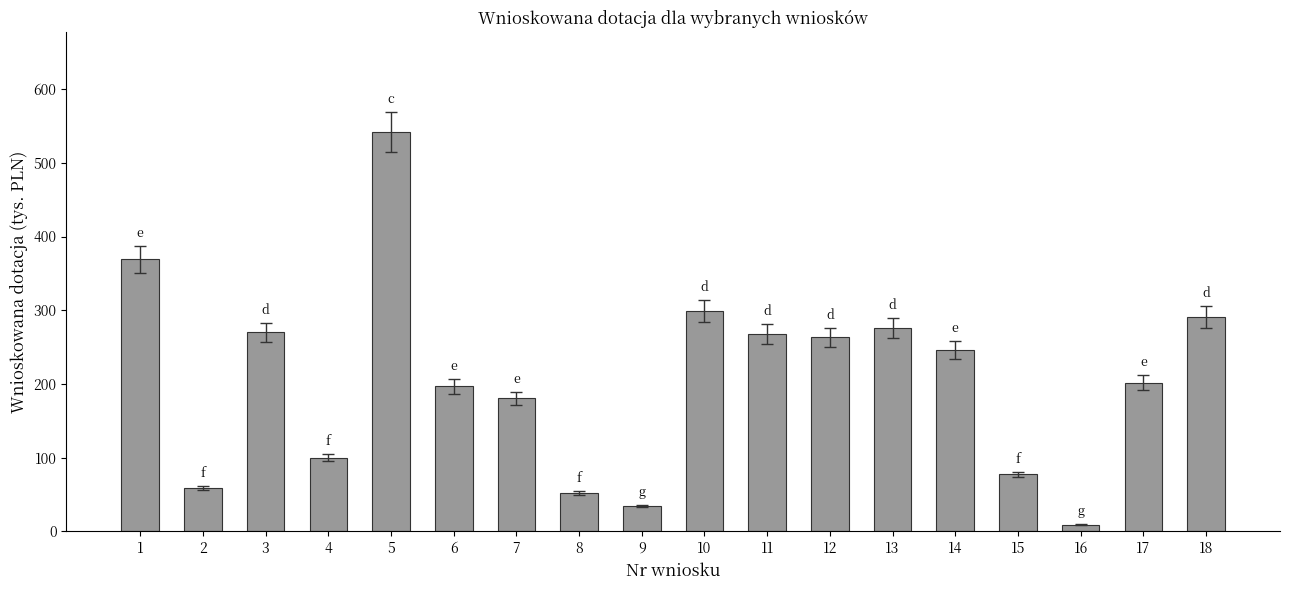

Which category has the highest value across all series?

5